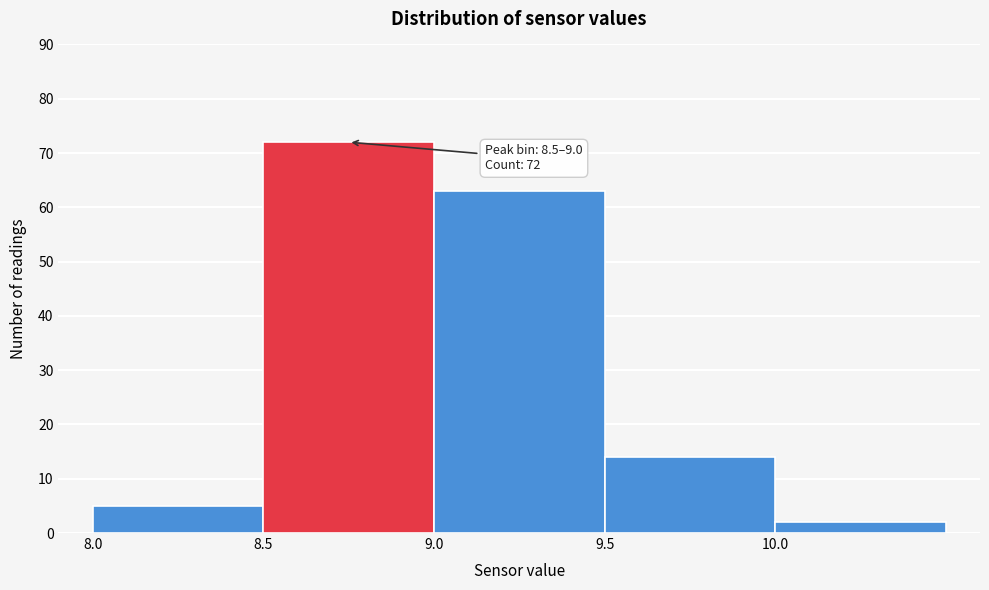

Over which range of the x-axis is the bar tallest?

8.5 to 9.0